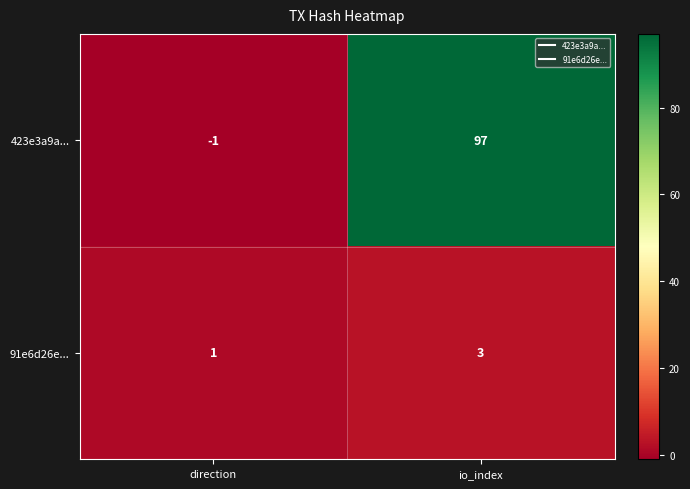

What is the spread (max minus min) of values at io_index?

94